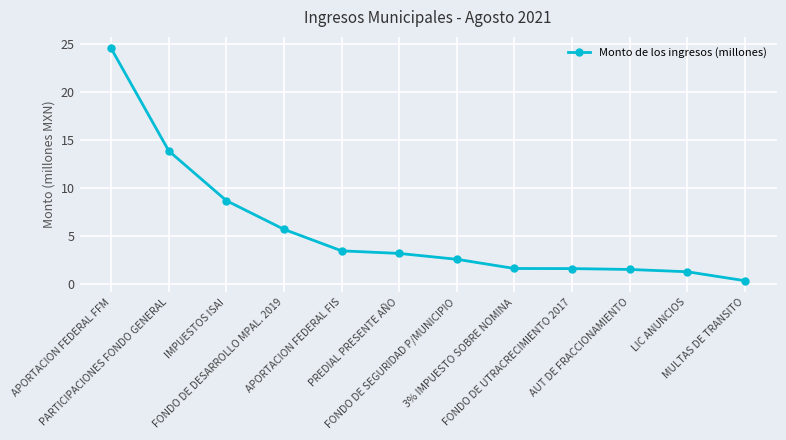

What is the difference between the maximum and minimum values?

24.2